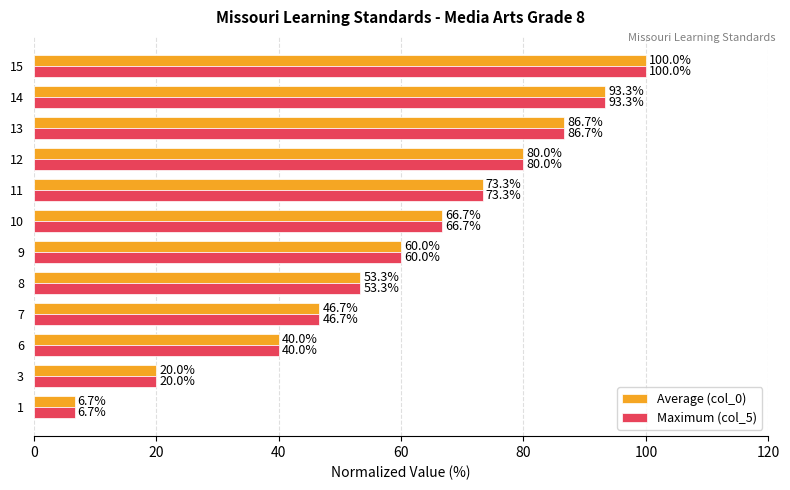

True or false: Maximum (col_5) has a value of 2.2 at 1.

False